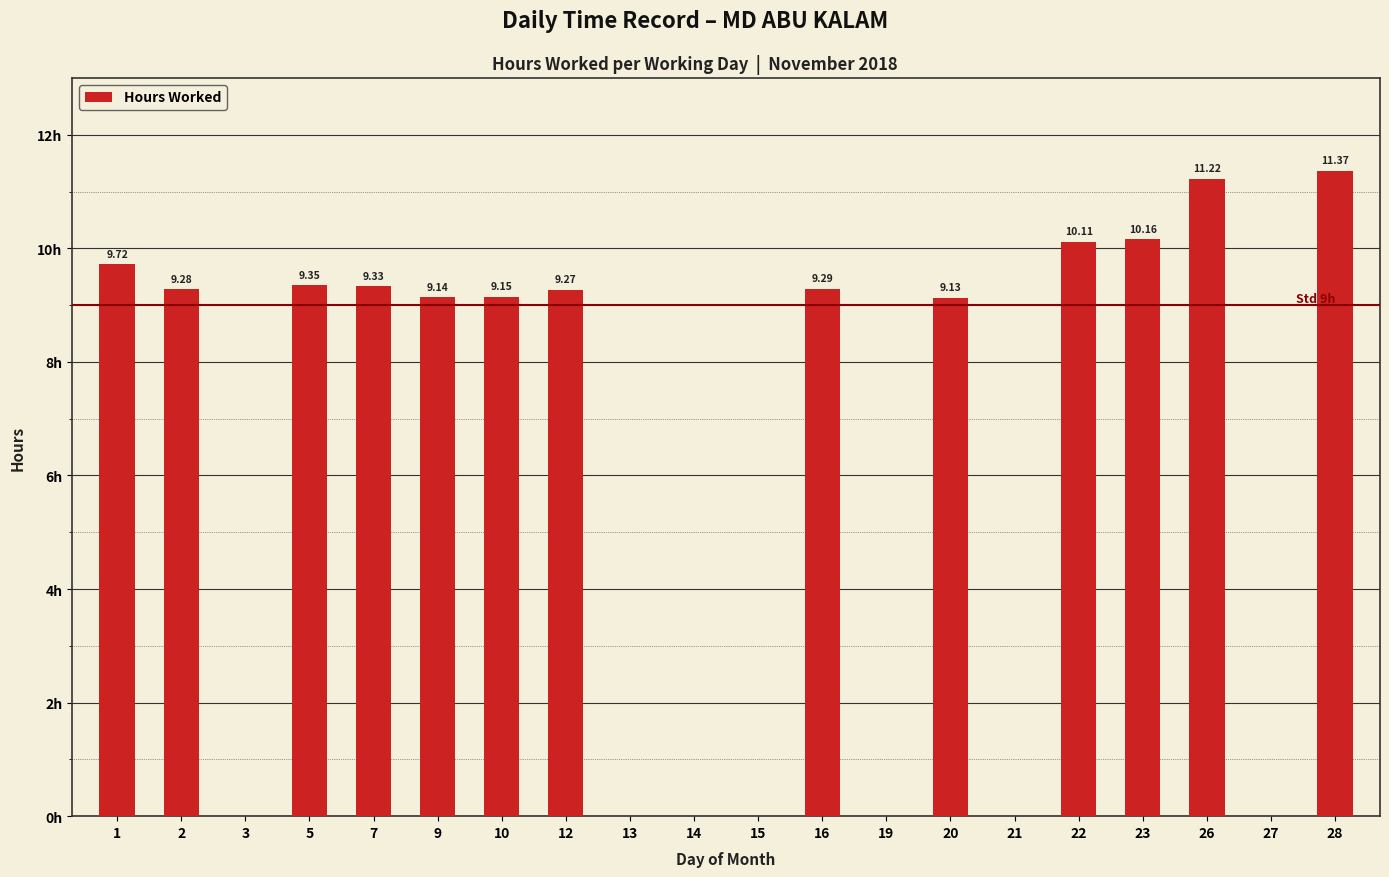

What is the difference between the values at 23 and 28?

1.2